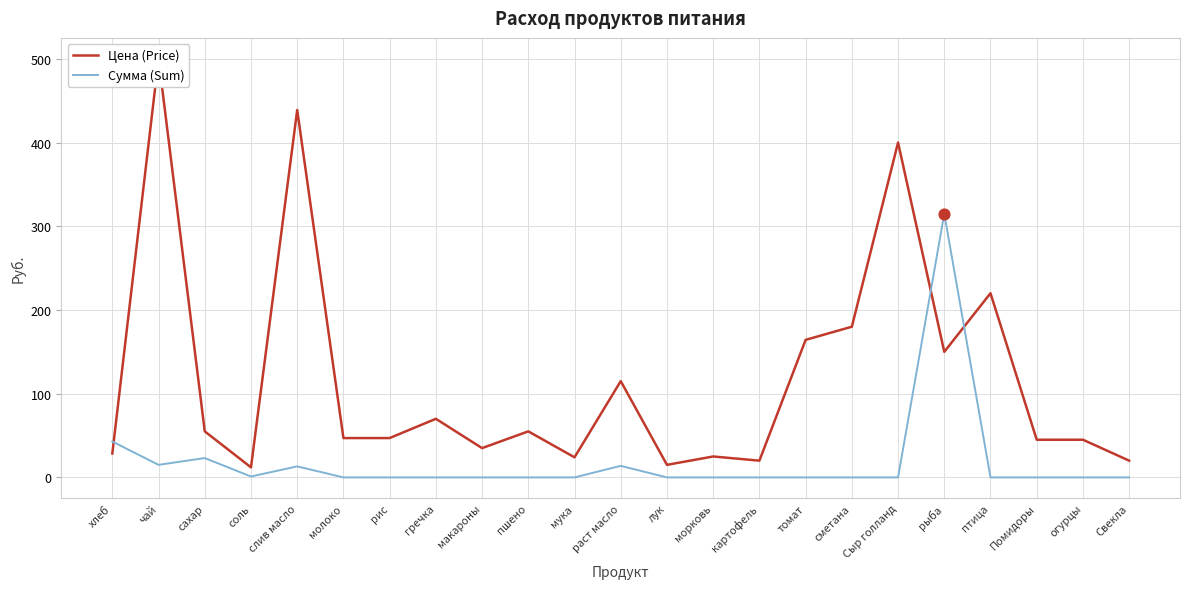

What are all the series names shown in the legend?

Цена (Price), Сумма (Sum)